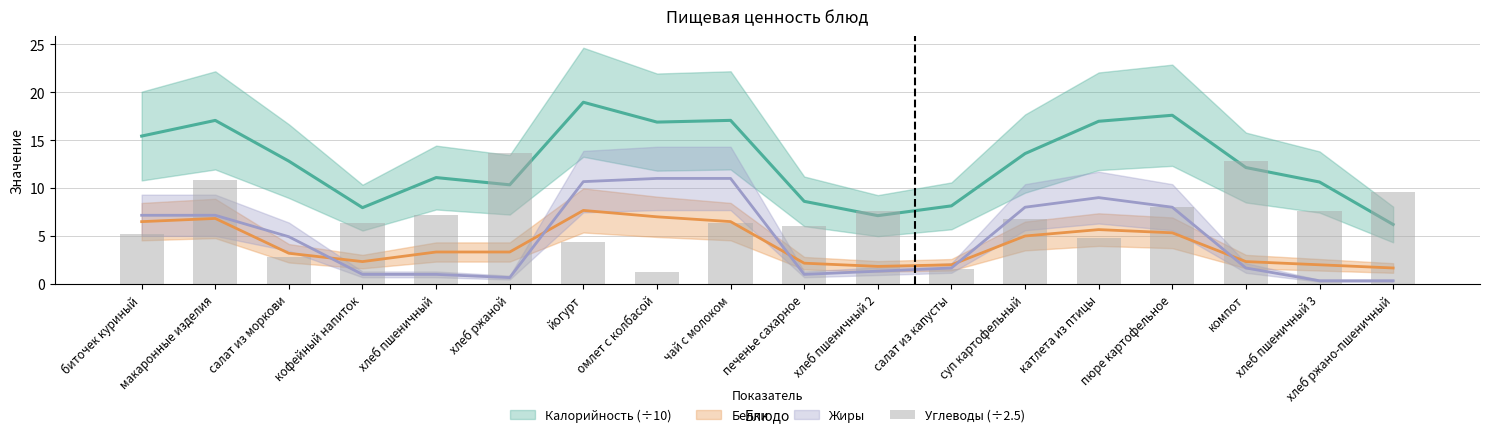

What is the difference between the maximum and minimum values?

12.4